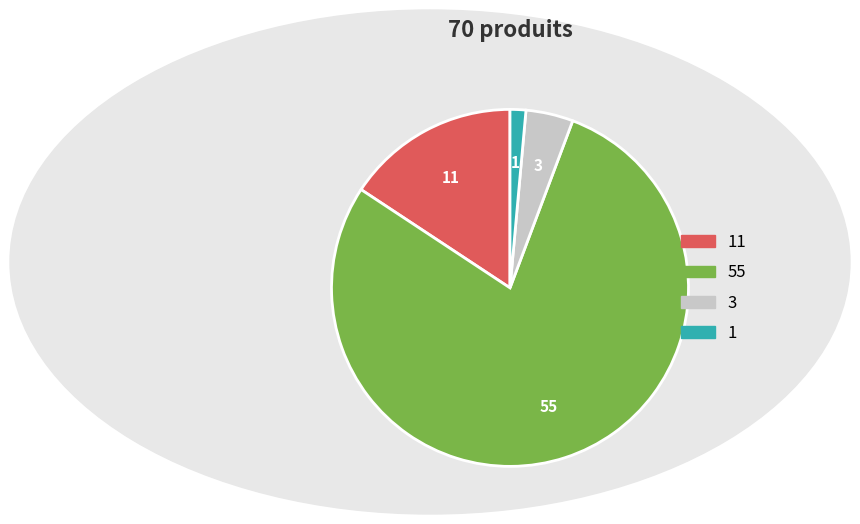

Does any single category account for the majority?

Yes